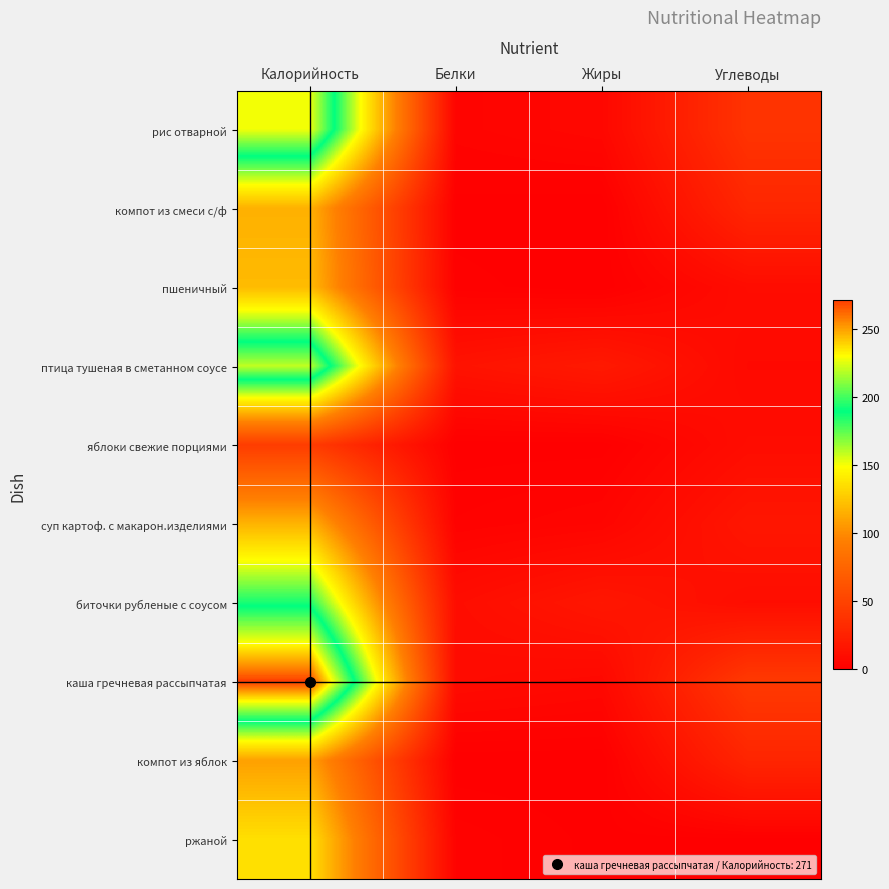

Which series has the largest total across all categories?

каша гречневая рассыпчатая